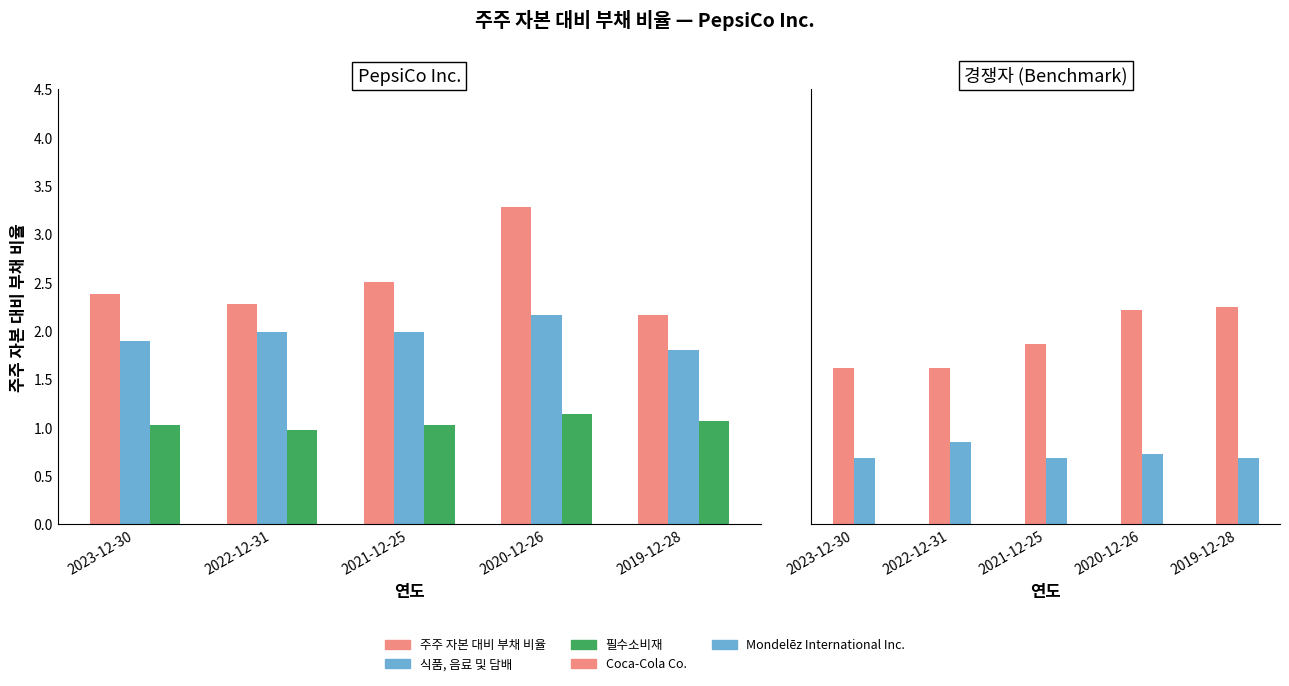

What is the spread (max minus min) of values at 2023-12-30?

1.7